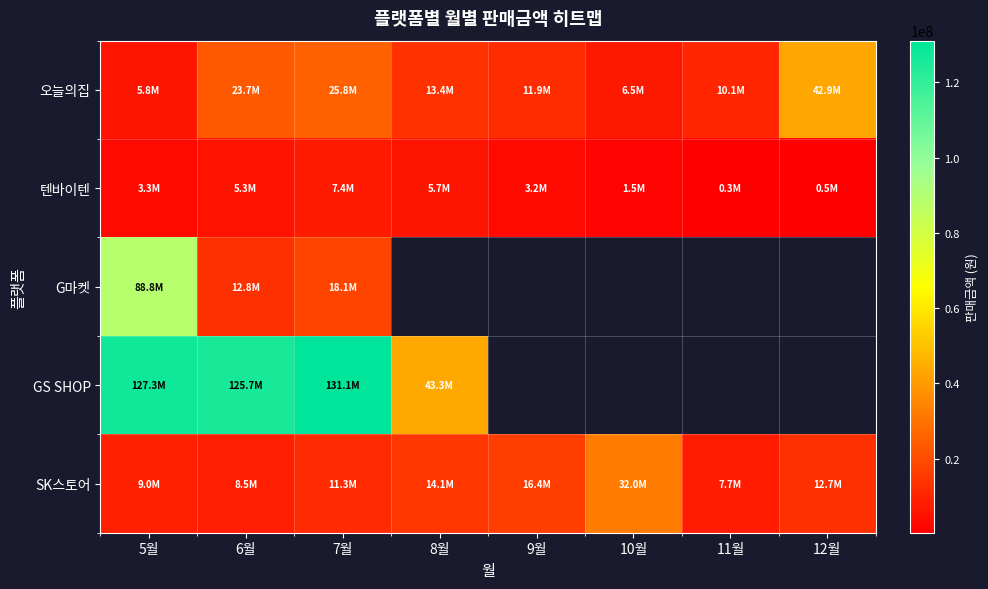

The value of 텐바이텐 at 5월 is 3296970.0. True or false?

True